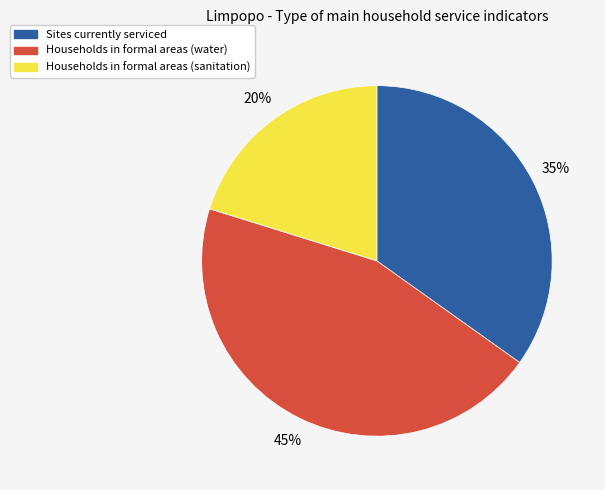

The Households in formal areas (sanitation) slice represents 20% of the pie. True or false?

True